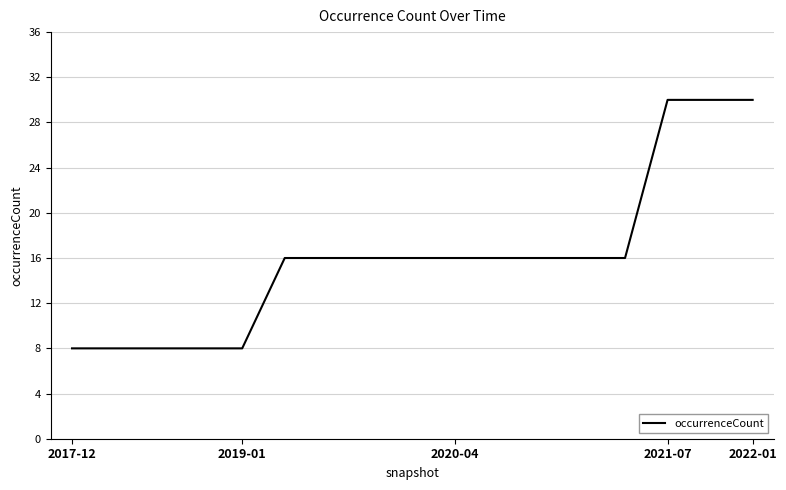

What is the maximum value shown in the chart?

30